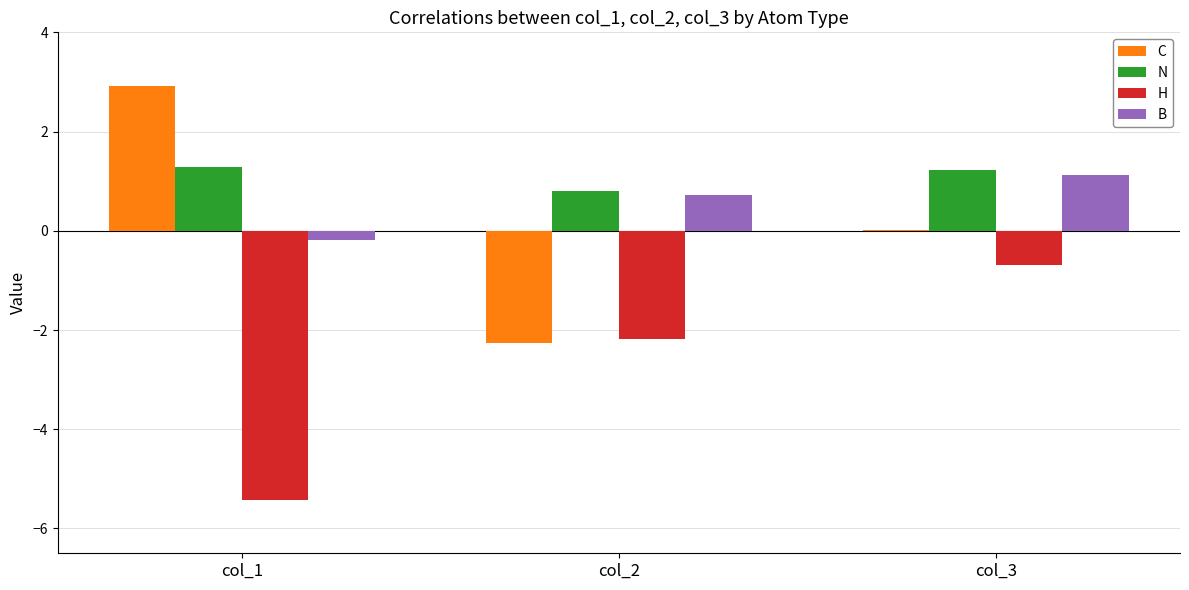

Are the bars grouped side by side (vs. stacked)?

Yes